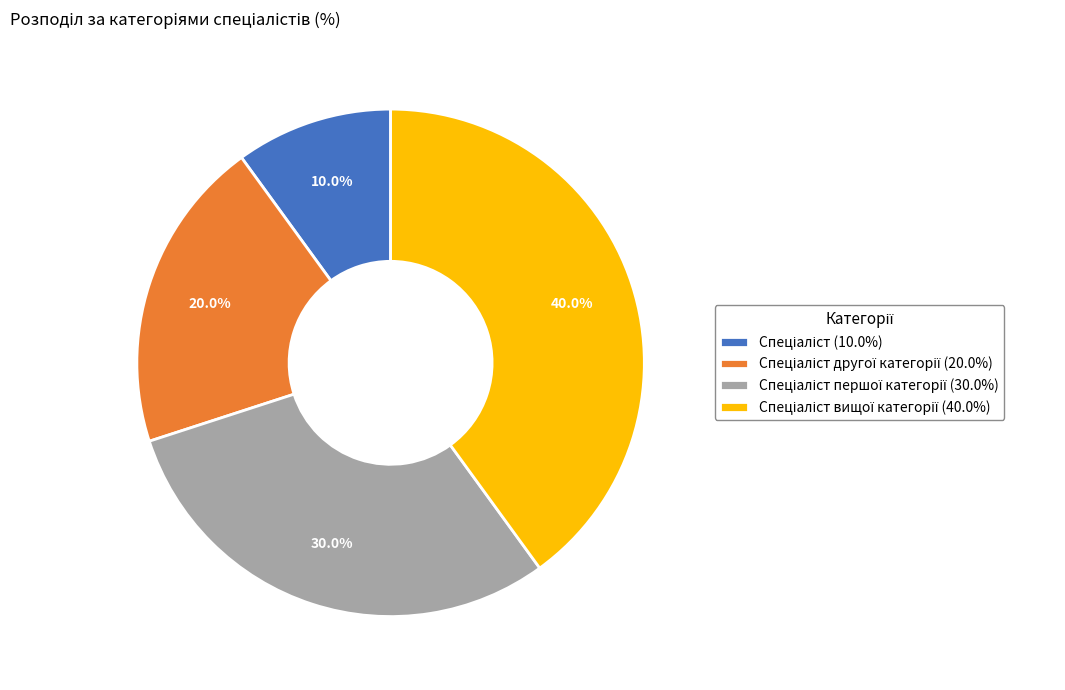

Does any single category account for the majority?

No